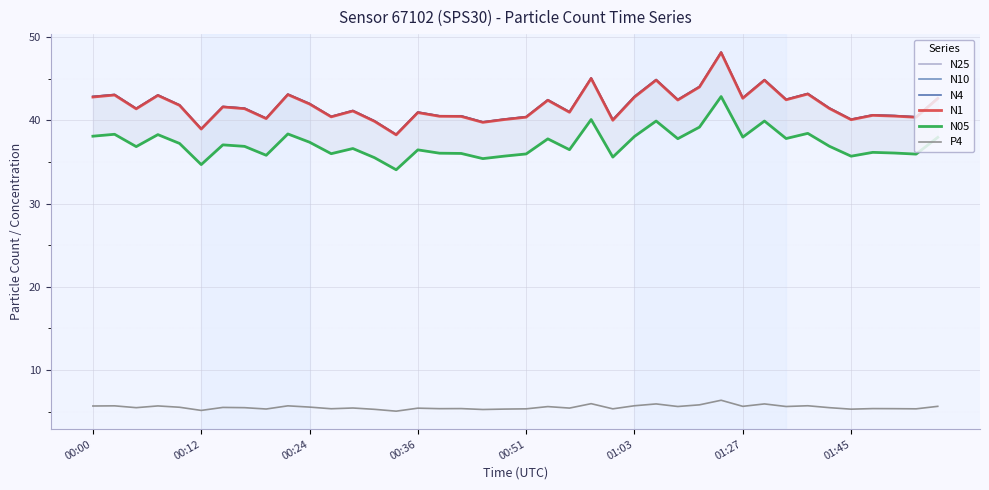

What is the greatest value displayed?

48.2